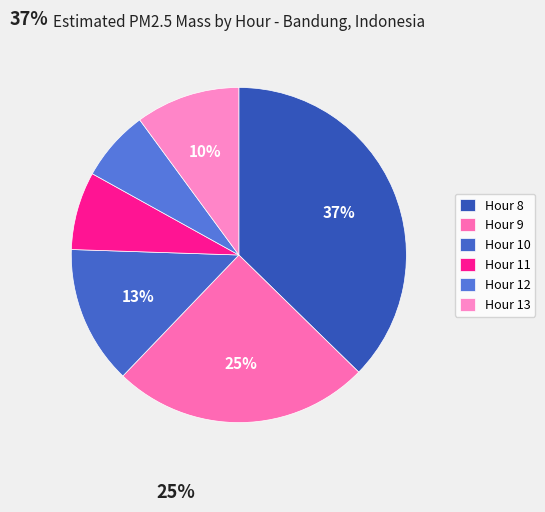

The Hour 9 slice represents 30% of the pie. True or false?

False